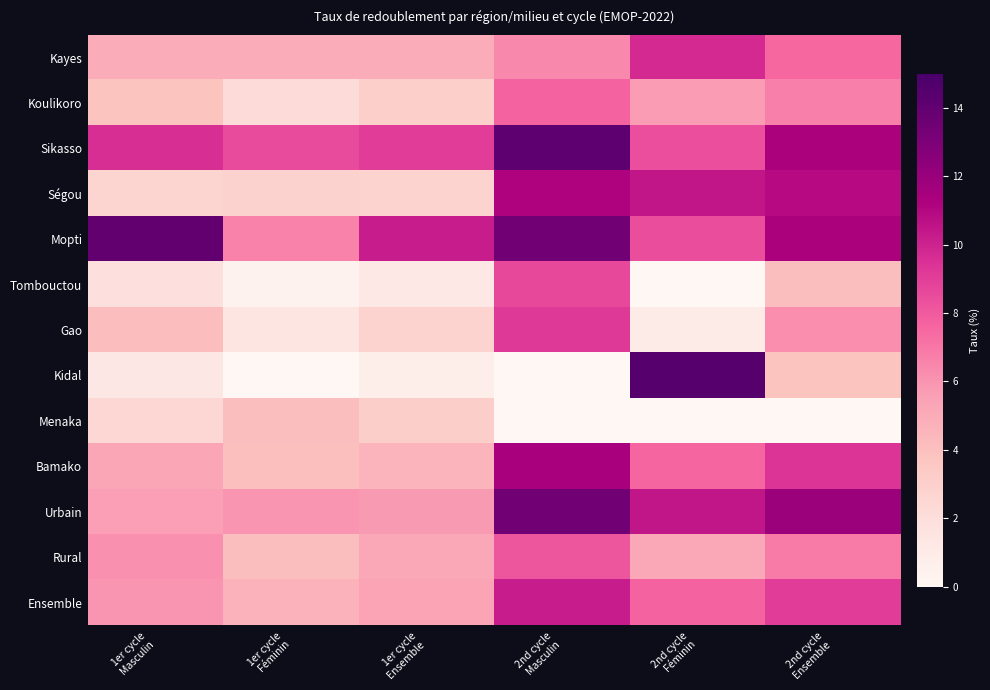

At which category is the sum across all series the highest?

2nd cycle
Masculin